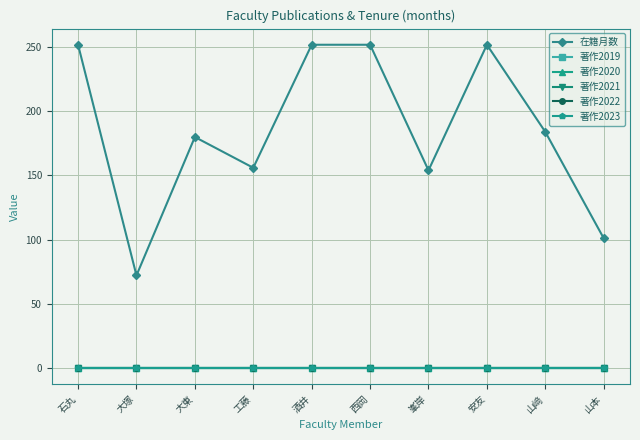

Reading right to left, list all the values displayed in this chart.

在籍月数: 101	184	252	154	252	252	156	180	72	252
著作2019: 0	0	0	0	0	0	0	0	0	0
著作2020: 0	0	0	0	0	0	0	0	0	0
著作2021: 0	0	0	0	0	0	0	0	0	0
著作2022: 0	0	0	0	0	0	0	0	0	0
著作2023: 0	0	0	0	0	0	0	0	0	0